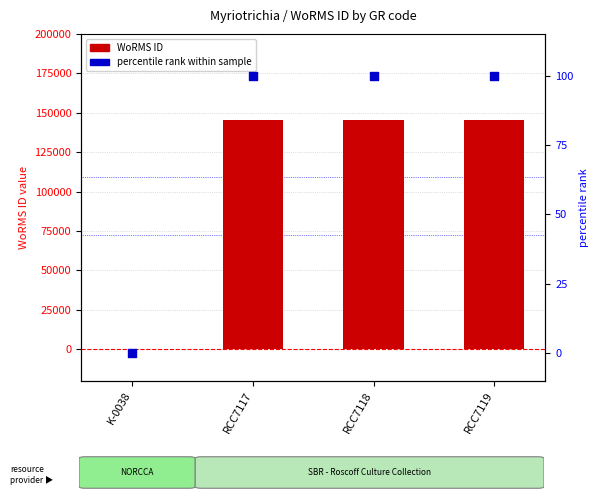

At how many categories does at least one series exceed 21697?

3